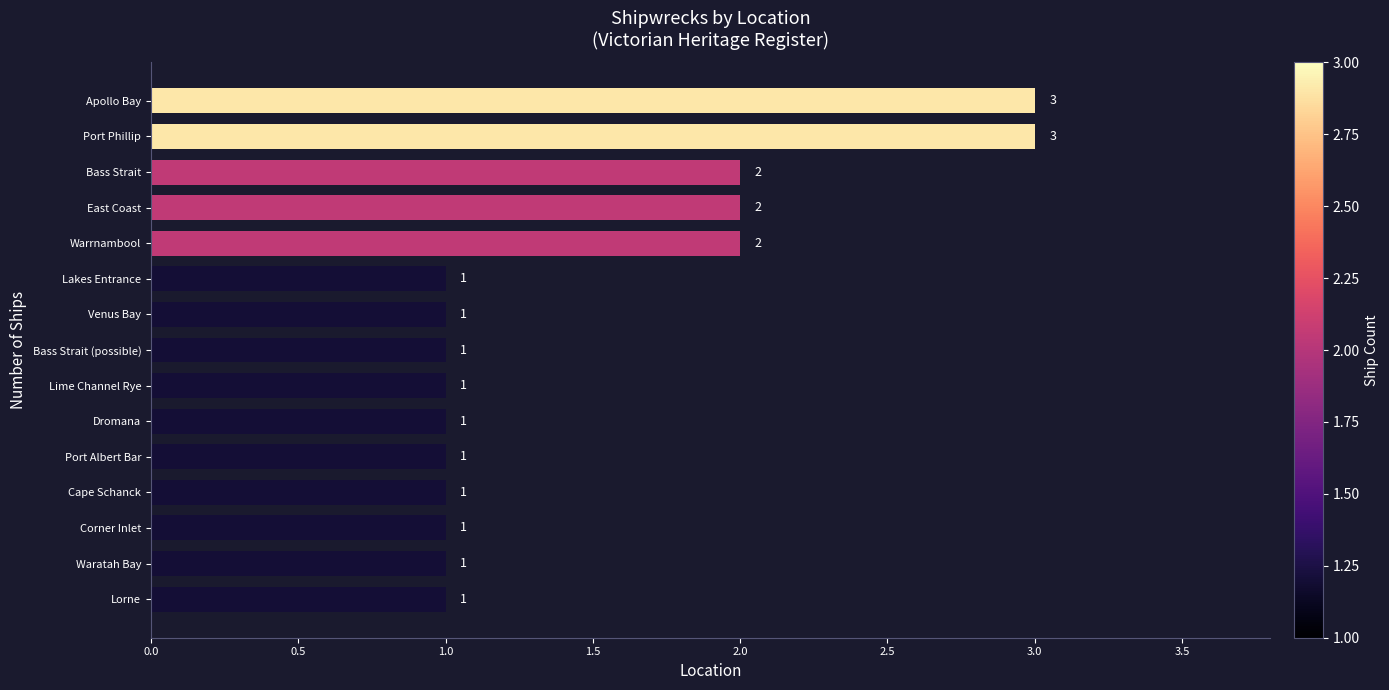

How many values are between 1 and 2?

13